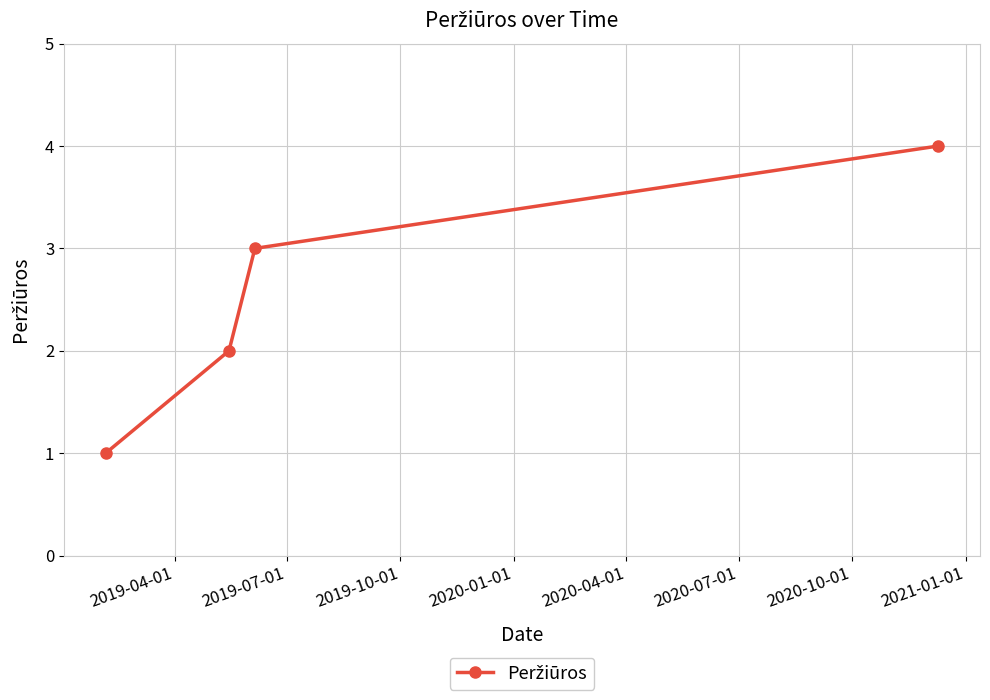

What is the greatest value displayed?

4